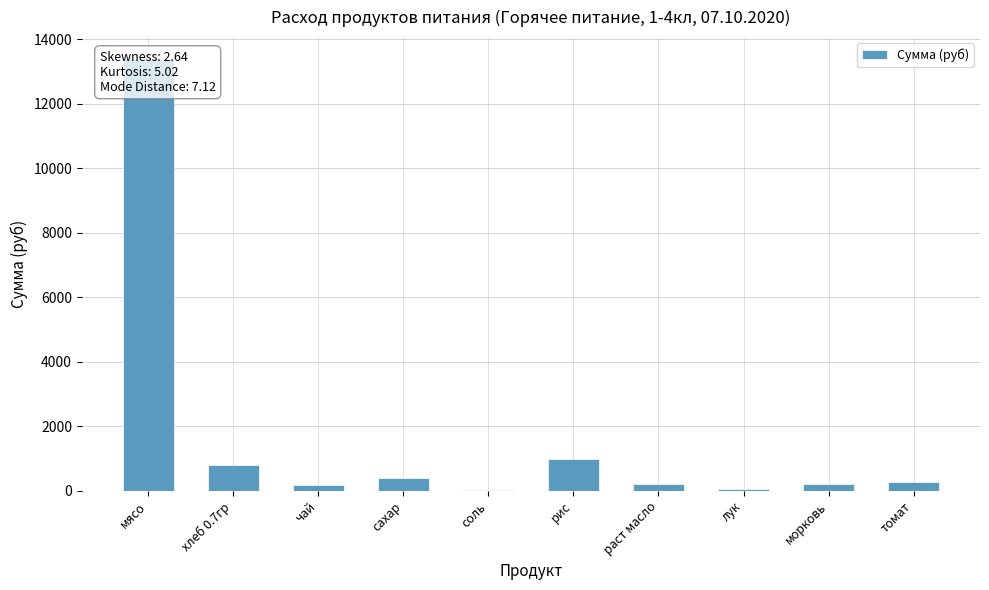

How many bars are there in total?

10